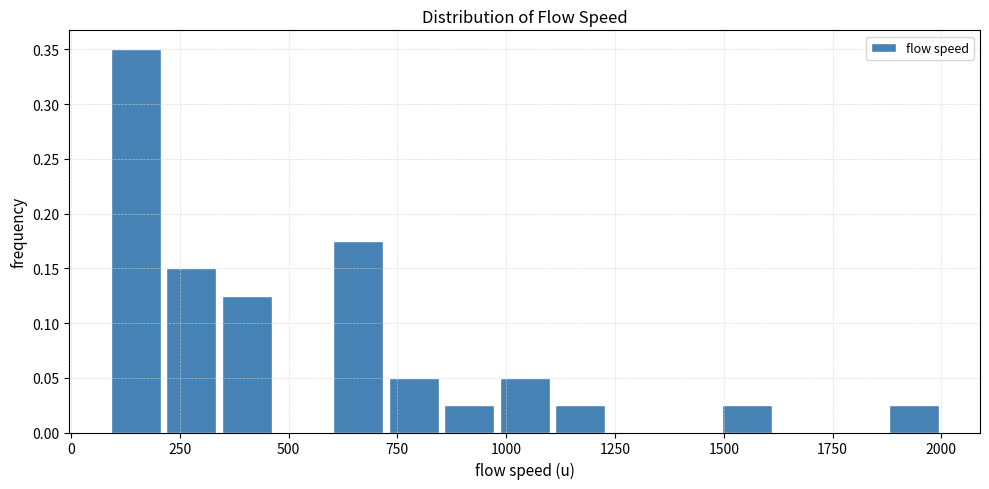

Read against the x-axis, roughly where is the centre of the tallest bar?

150